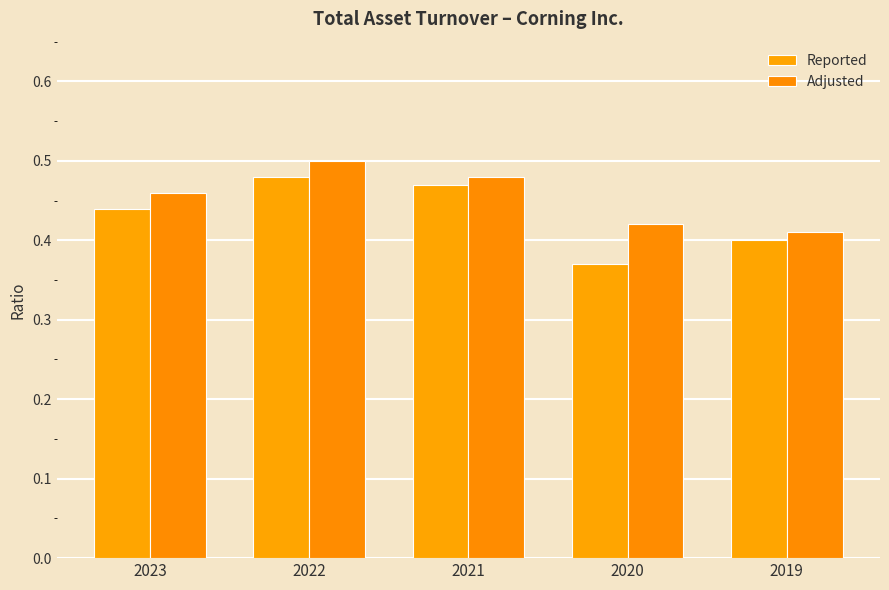

Which series changed the most between 2023 and 2019?

Adjusted